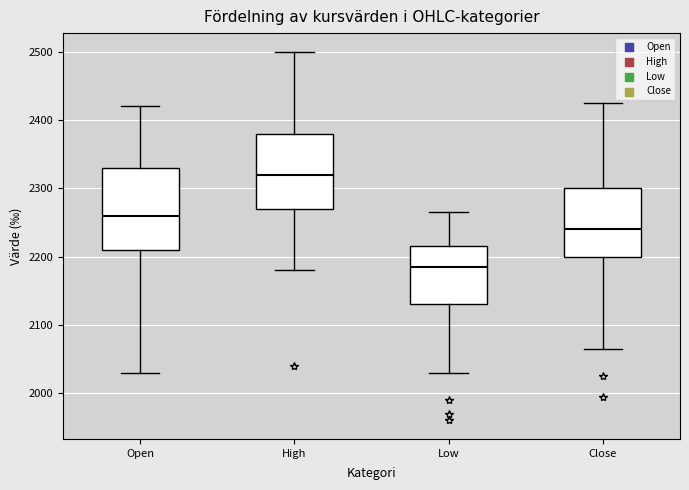

Where is the lower edge of the box for High on the y-axis? The values are not printed on the chart, so give them approximately, as read against the axis.

2270